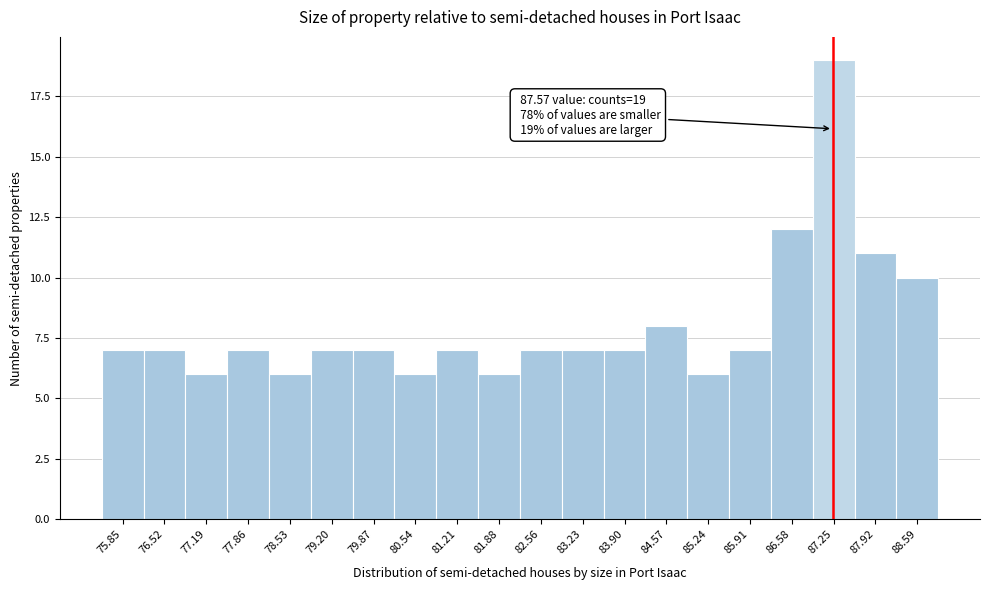

Reading left to right, extract all data points from this chart.

75.85=7	76.52=7	77.19=6	77.86=7	78.53=6	79.20=7	79.87=7	80.54=6	81.21=7	81.88=6	82.56=7	83.23=7	83.90=7	84.57=8	85.24=6	85.91=7	86.58=12	87.25=19	87.92=11	88.59=10